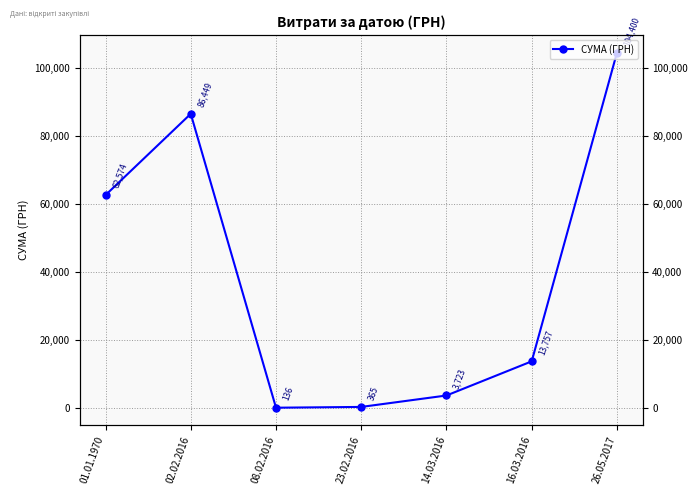

What is the change in value from 01.01.1970 to 16.03.2016?

-48816.5